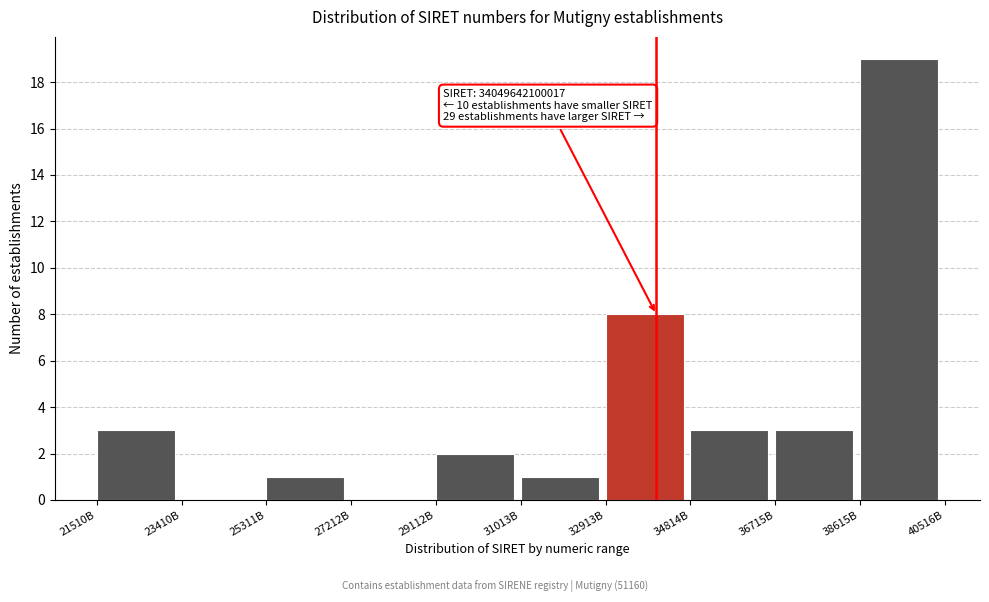

Reading right to left, what are all the values shown in this chart?

38615B=19	36715B=3	34814B=3	32913B=8	31013B=1	29112B=2	27212B=0	25311B=1	23410B=0	21510B=3